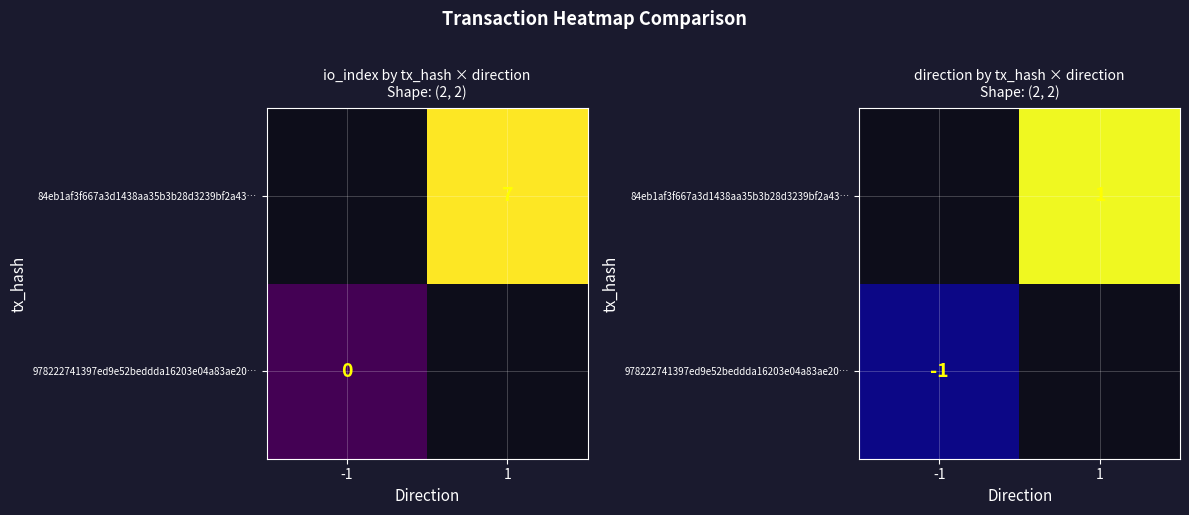

What is the minimum value shown in the chart?

-1.0